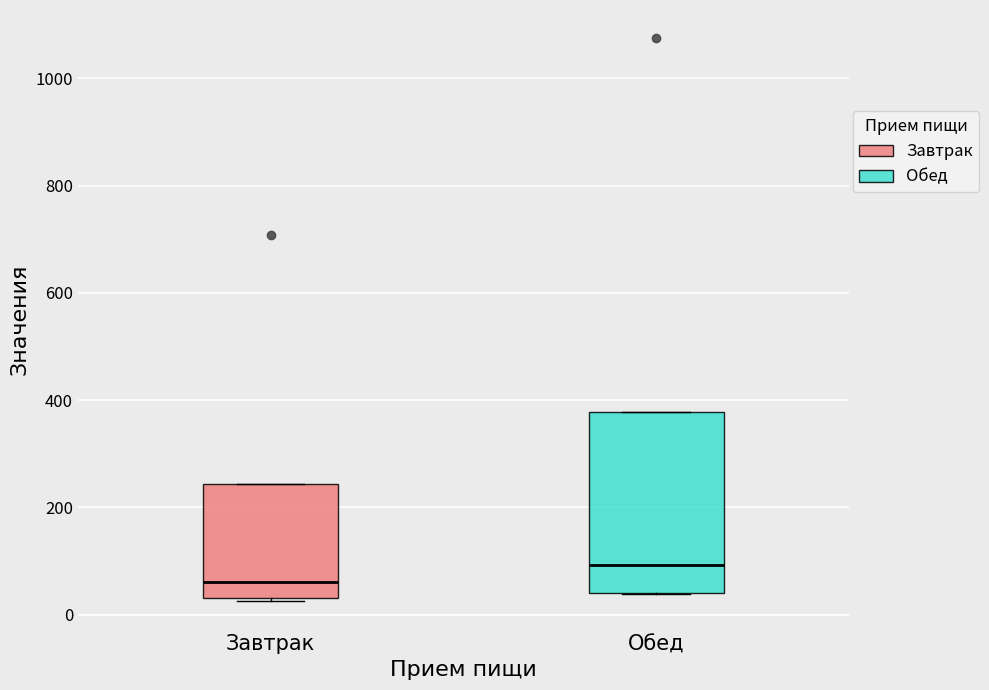

Where is the lower edge of the box for Завтрак on the y-axis? The values are not printed on the chart, so give them approximately, as read against the axis.

40